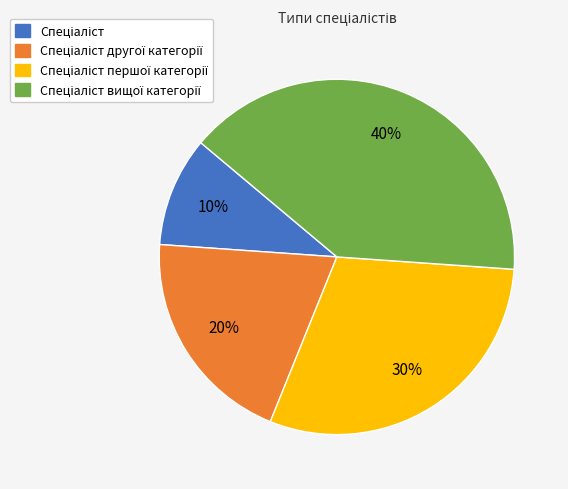

Is there a majority slice in this chart?

No